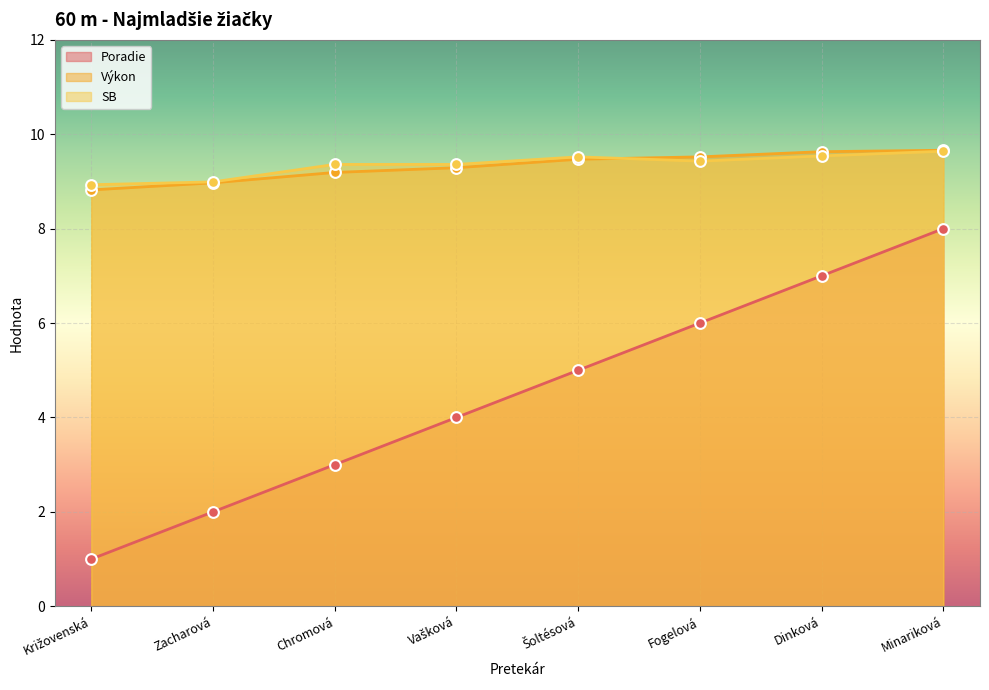

At how many categories does at least one series exceed 8?

8